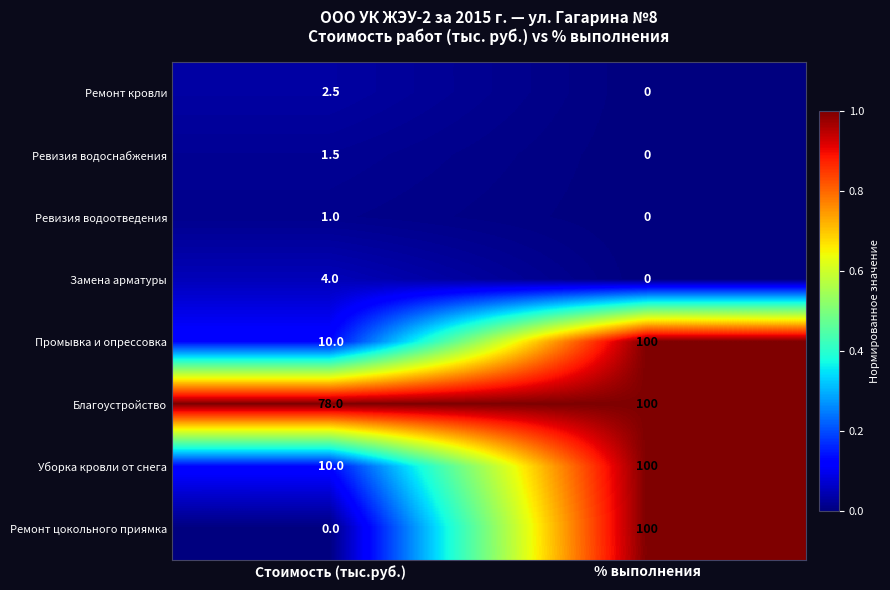

Rank the categories by Замена арматуры value from highest to lowest.

Стоимость (тыс.руб.), % выполнения